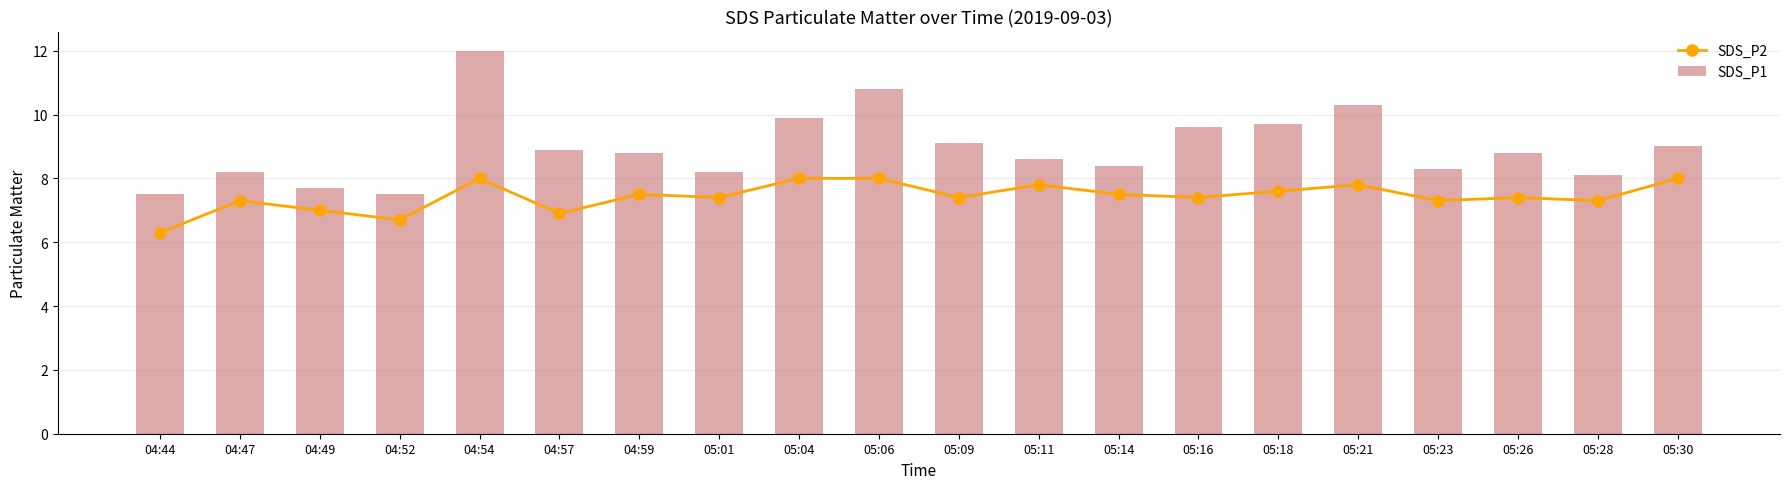

Reading left to right, transcribe all the data shown in this chart.

SDS_P2: 6.3	7.3	7.0	6.7	8.0	6.9	7.5	7.4	8.0	8.0	7.4	7.8	7.5	7.4	7.6	7.8	7.3	7.4	7.3	8.0
SDS_P1: 7.5	8.2	7.7	7.5	12.0	8.9	8.8	8.2	9.9	10.8	9.1	8.6	8.4	9.6	9.7	10.3	8.3	8.8	8.1	9.0